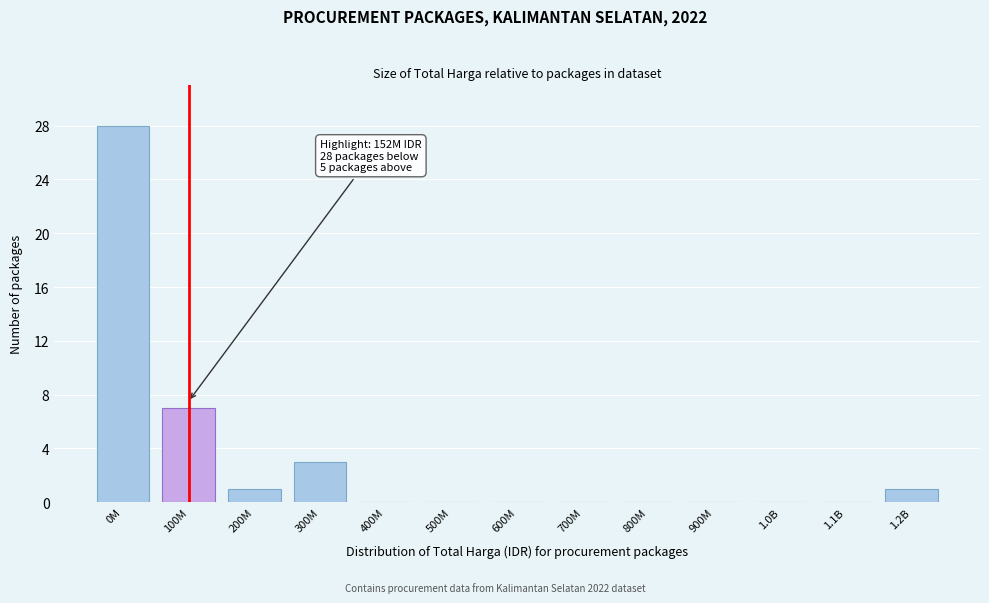

Reading right to left, what are all the values shown in this chart?

1.2B=1	1.1B=0	1.0B=0	900M=0	800M=0	700M=0	600M=0	500M=0	400M=0	300M=3	200M=1	100M=7	0M=28